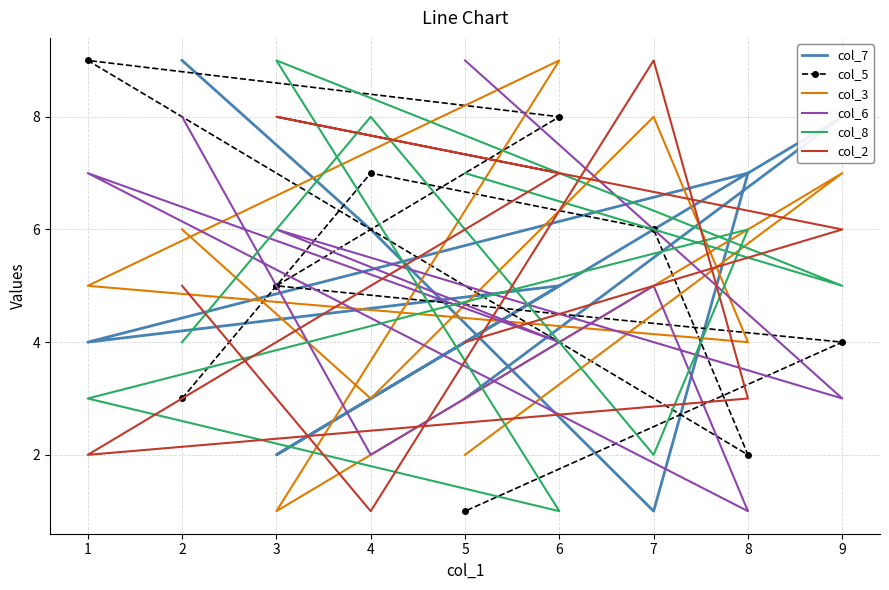

Count the number of data series in this chart.

6